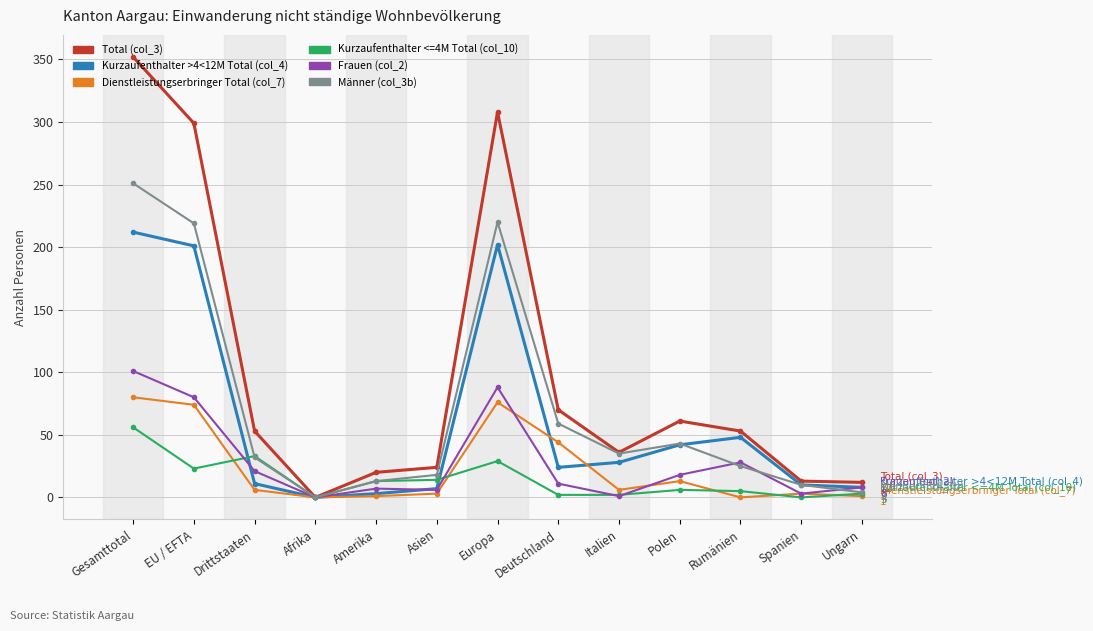

Which series has the widest spread of values?

Total (col_3)